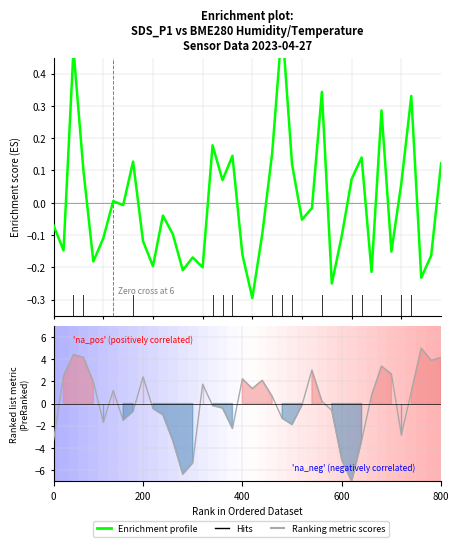

What is the spread (max minus min) of values at 32?

1.0